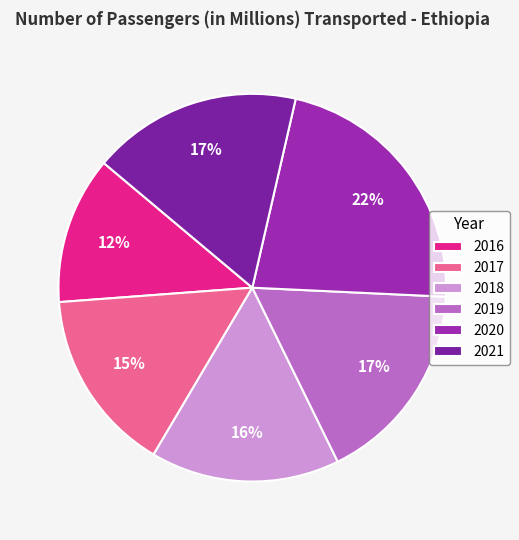

Is the sum of 2019 and 2021 greater than half?

No